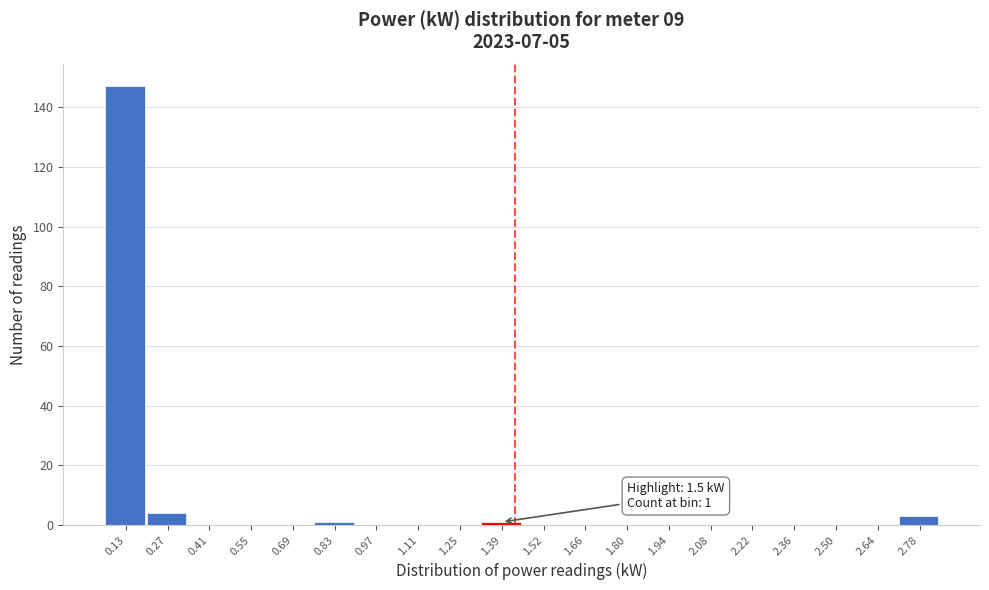

Reading right to left, extract all data points from this chart.

2.78=3	2.64=0	2.50=0	2.36=0	2.22=0	2.08=0	1.94=0	1.80=0	1.66=0	1.52=0	1.39=1	1.25=0	1.11=0	0.97=0	0.83=1	0.69=0	0.55=0	0.41=0	0.27=4	0.13=147